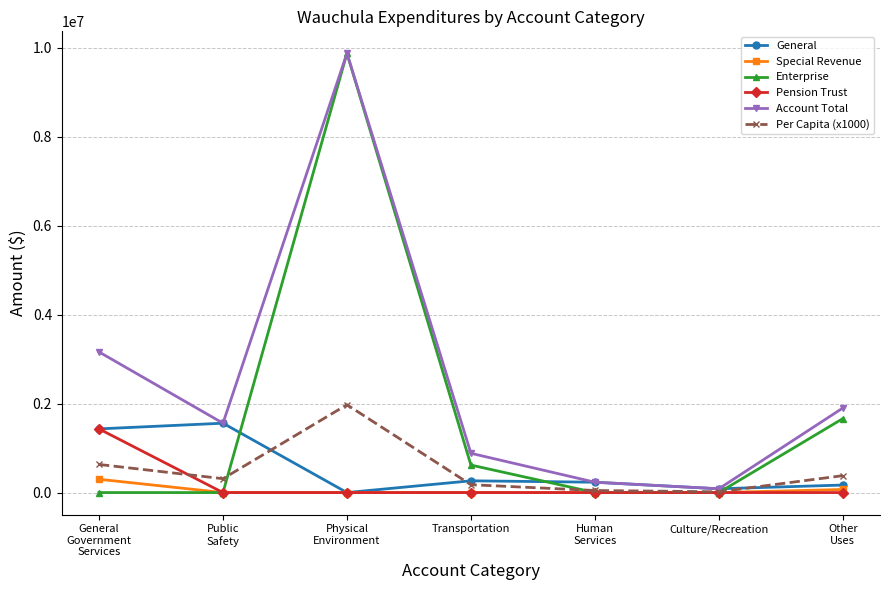

Where is the first local maximum for Enterprise?

Physical
Environment